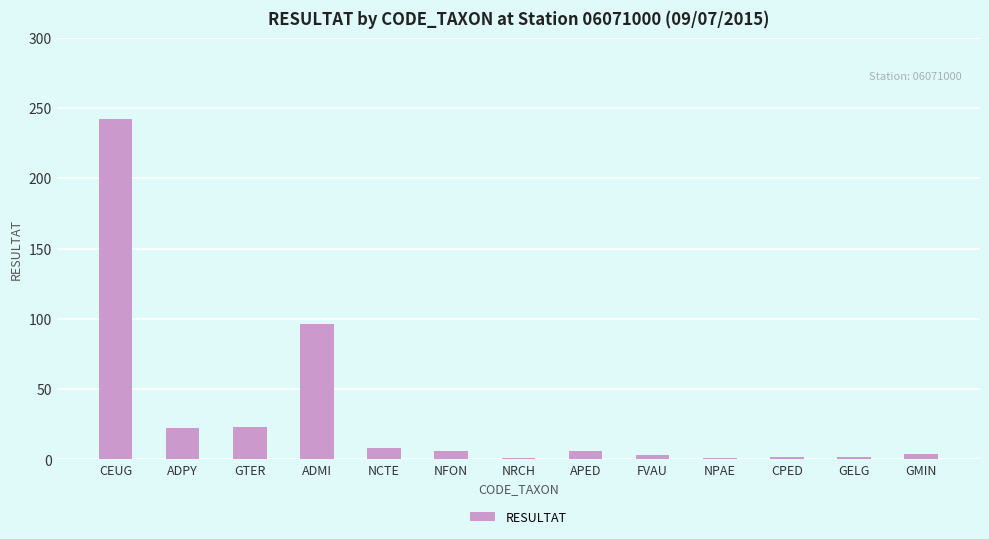

At which category does the chart reach its peak across all series?

CEUG